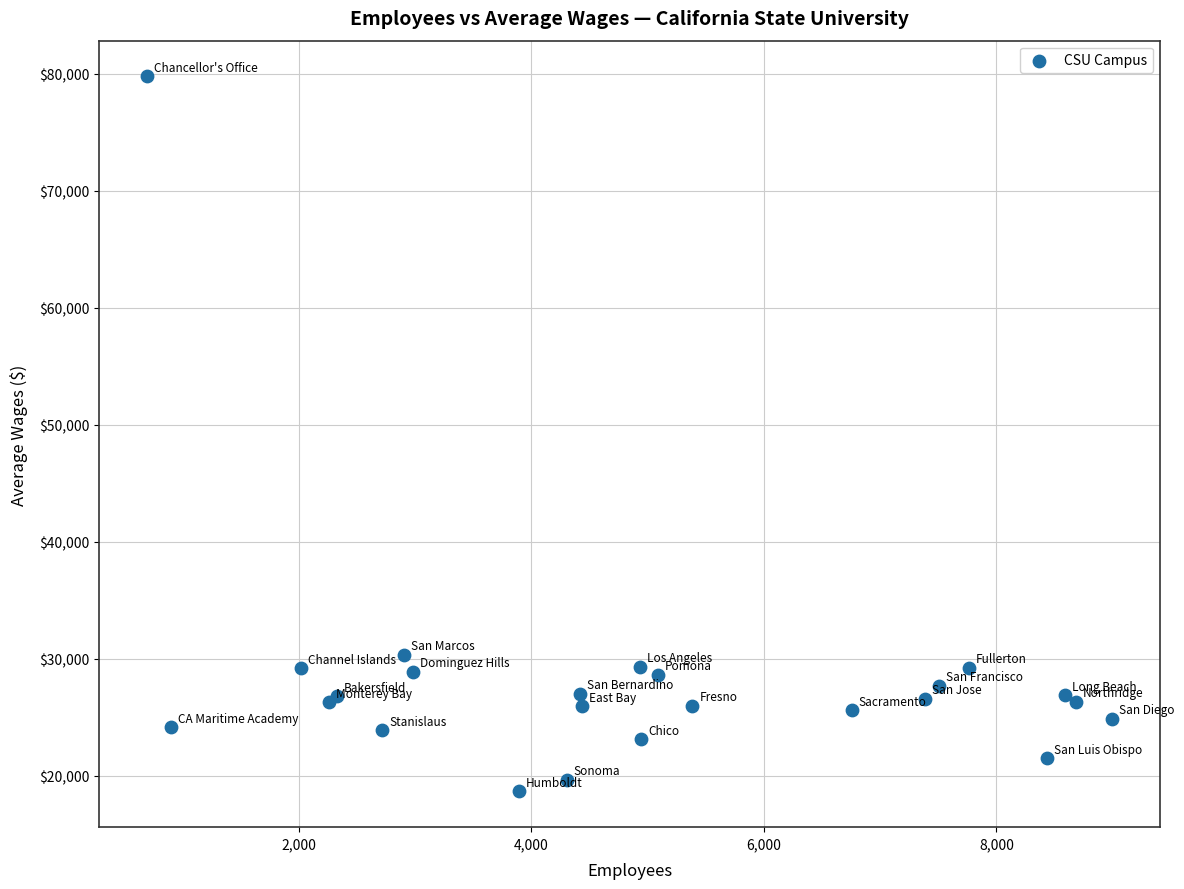

What Y value in the scatter plot is closest to 49207?

30335.4